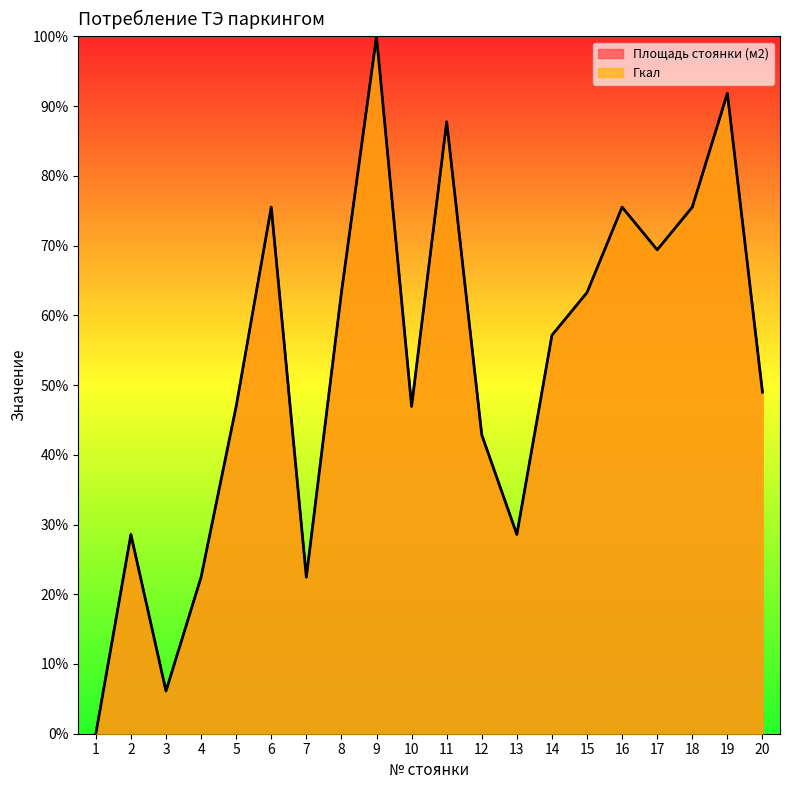

Which series has the largest range (max minus min)?

Площадь стоянки (м2)